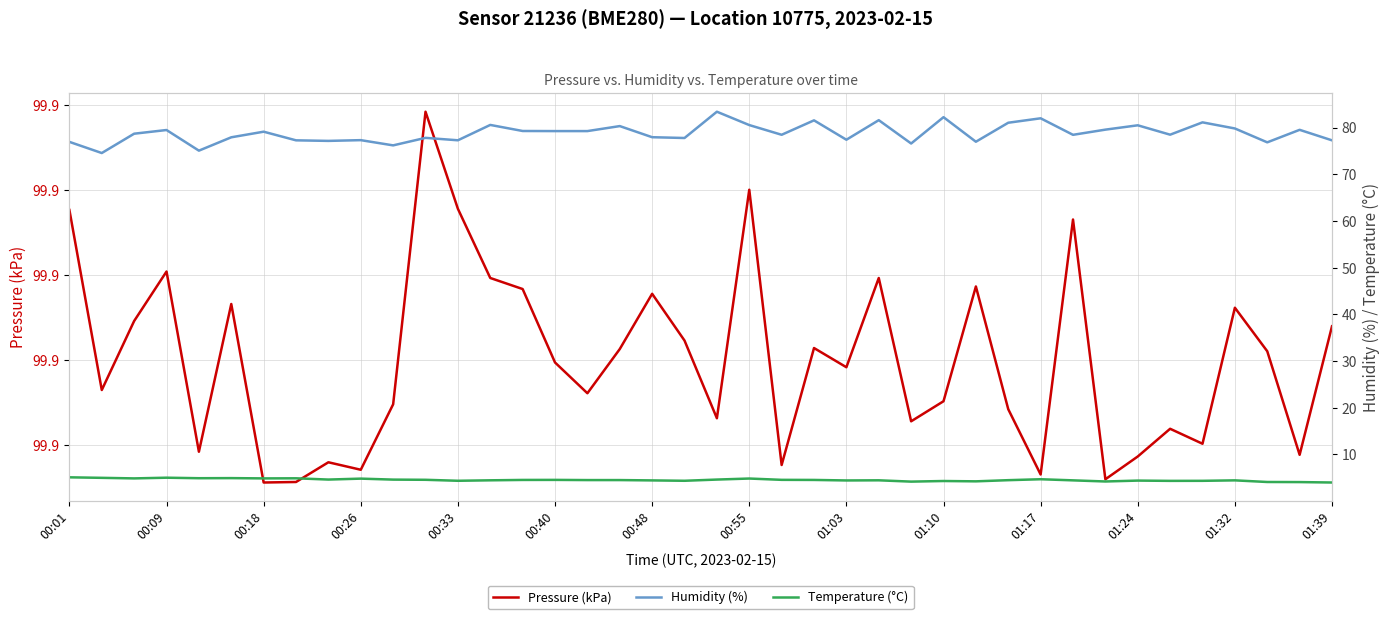

Is this an area chart (filled region under the line)?

No